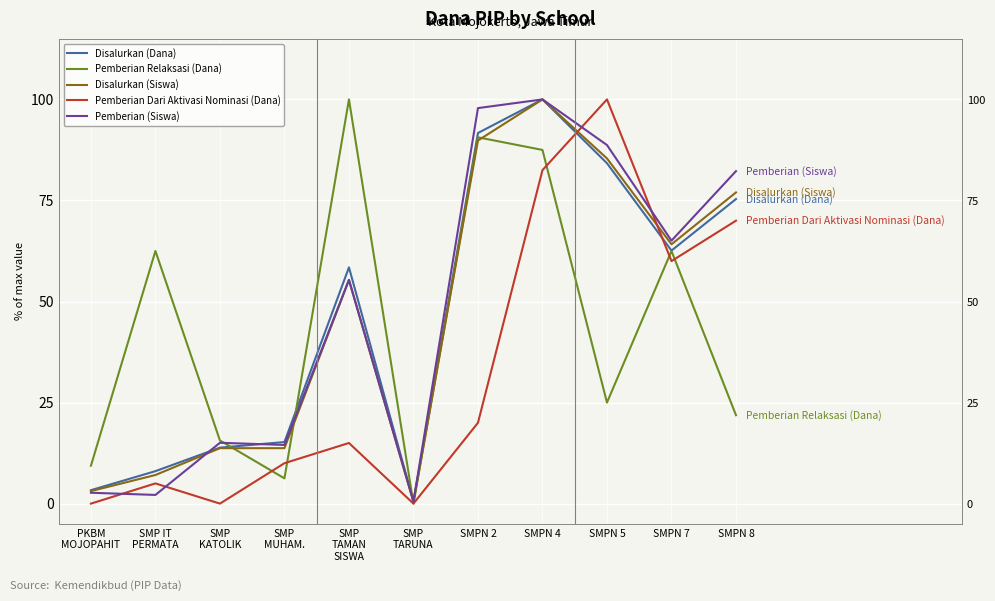

Between SMPN 2 and SMPN 5, which series saw the biggest shift?

Pemberian Dari Aktivasi Nominasi (Dana)